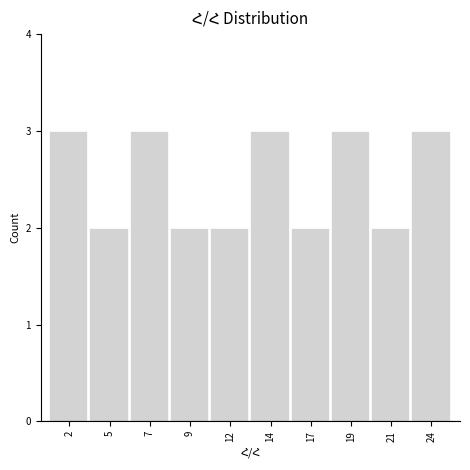

Reading left to right, what are all the values shown in this chart?

2=3	5=2	7=3	9=2	12=2	14=3	17=2	19=3	21=2	24=3